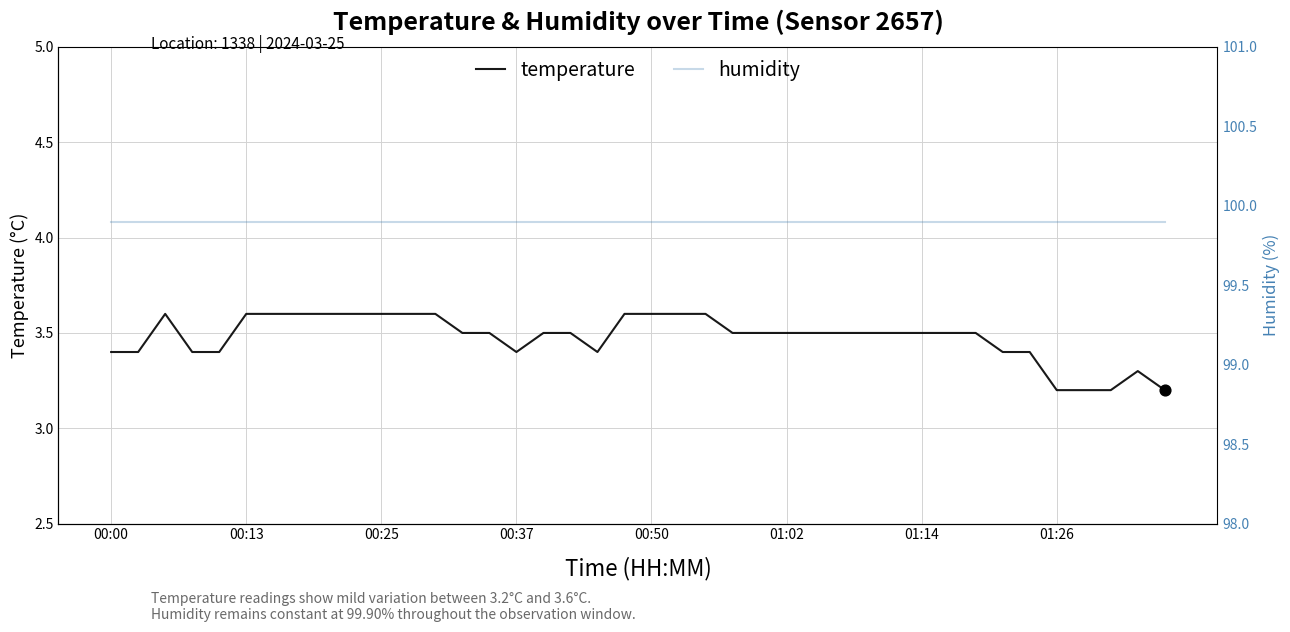

Which series contains the lowest Y value?

temperature